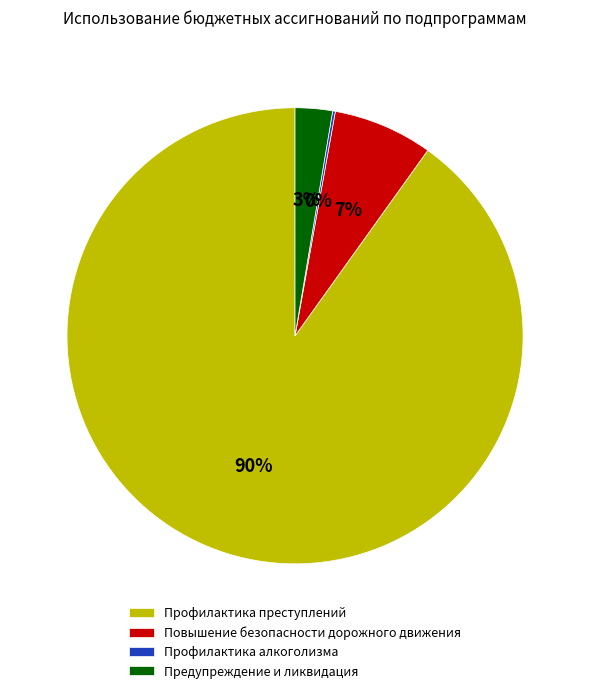

To the nearest percent, what is the difference between the largest and smallest slice percentages?

90%